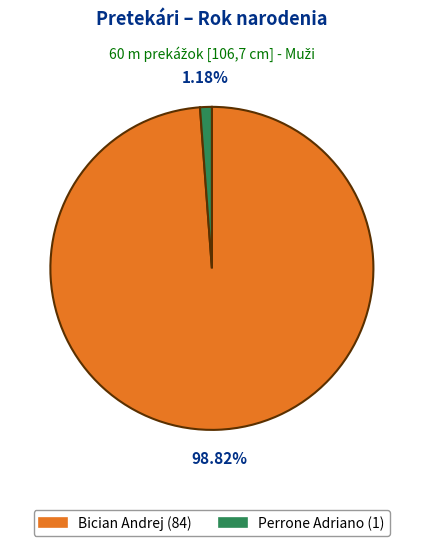

What percentage is NOT represented by Bician Andrej?

1.2%